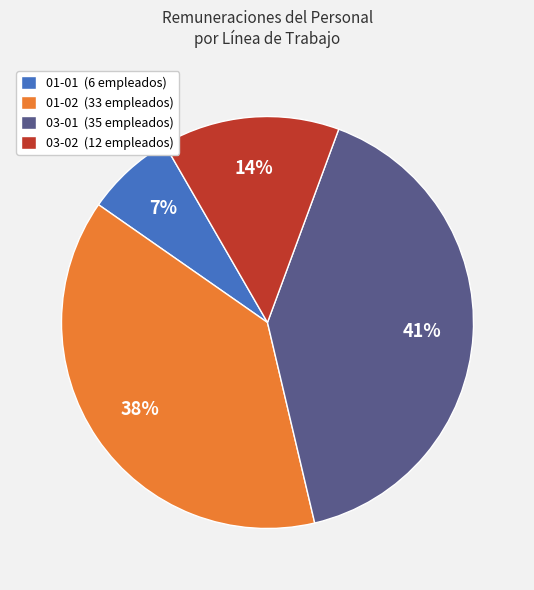

True or false: 03-02 (12 empleados) accounts for 2% of the total.

False